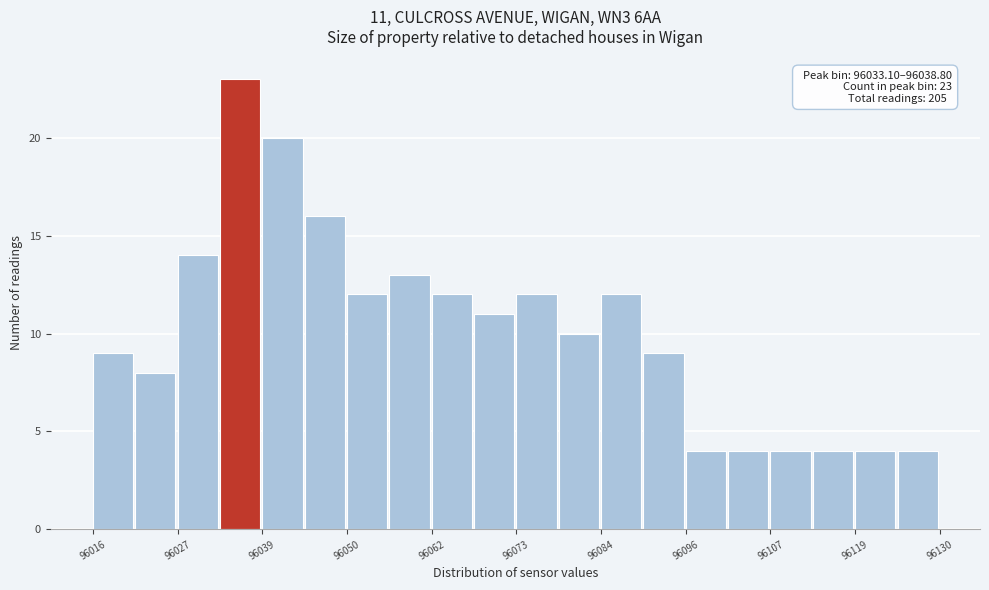

Around what value on the x-axis is the tallest bar? Give the approximate position of its centre, as read against the axis.

96036